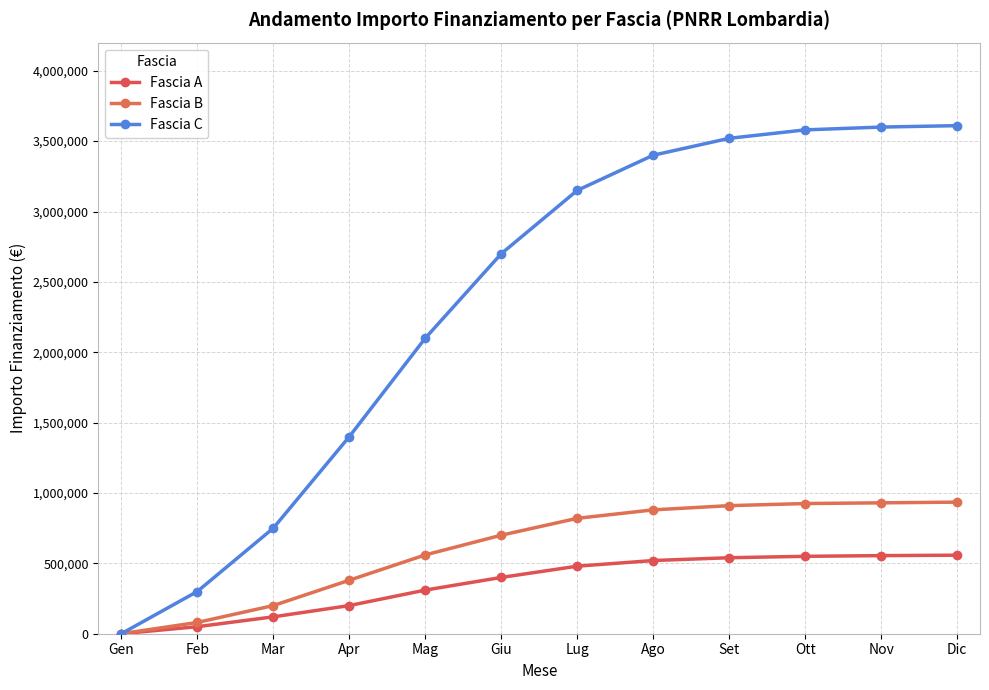

Reading right to left, list all the values displayed in this chart.

Fascia A: 558000	555000	550000	540000	520000	480000	400000	310000	200000	120000	50000	0
Fascia B: 935000	930000	925000	910000	880000	820000	700000	560000	380000	200000	80000	0
Fascia C: 3610000	3600000	3580000	3520000	3400000	3150000	2700000	2100000	1400000	750000	300000	0